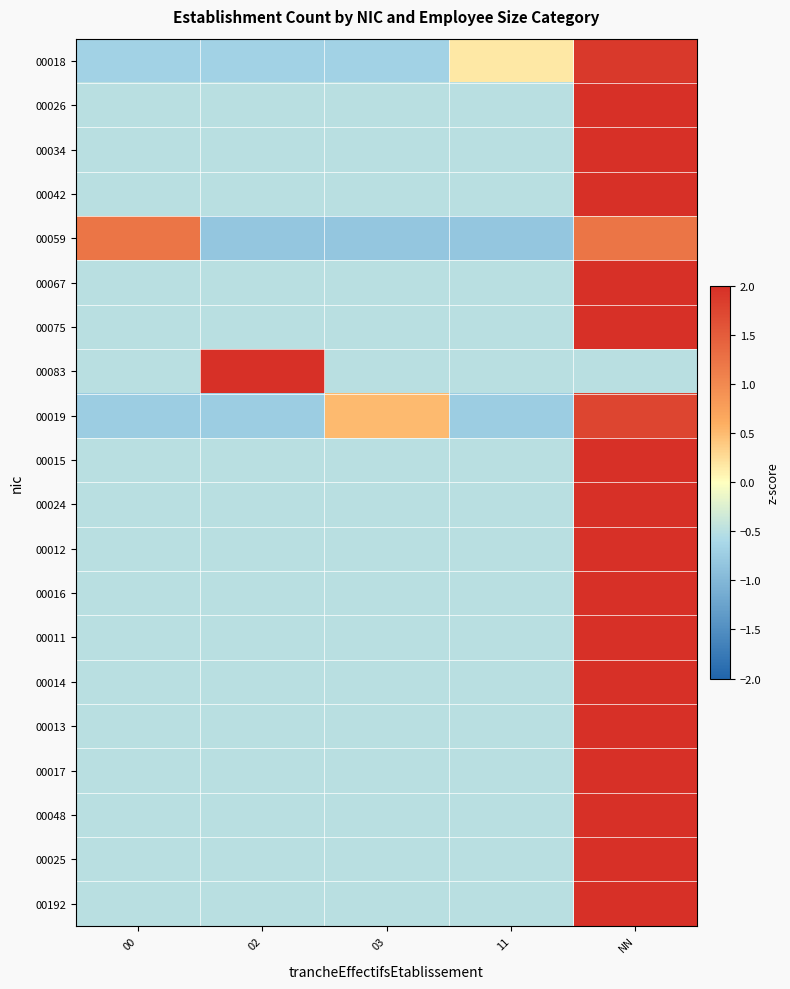

Between 11 and 00, which is larger?

11